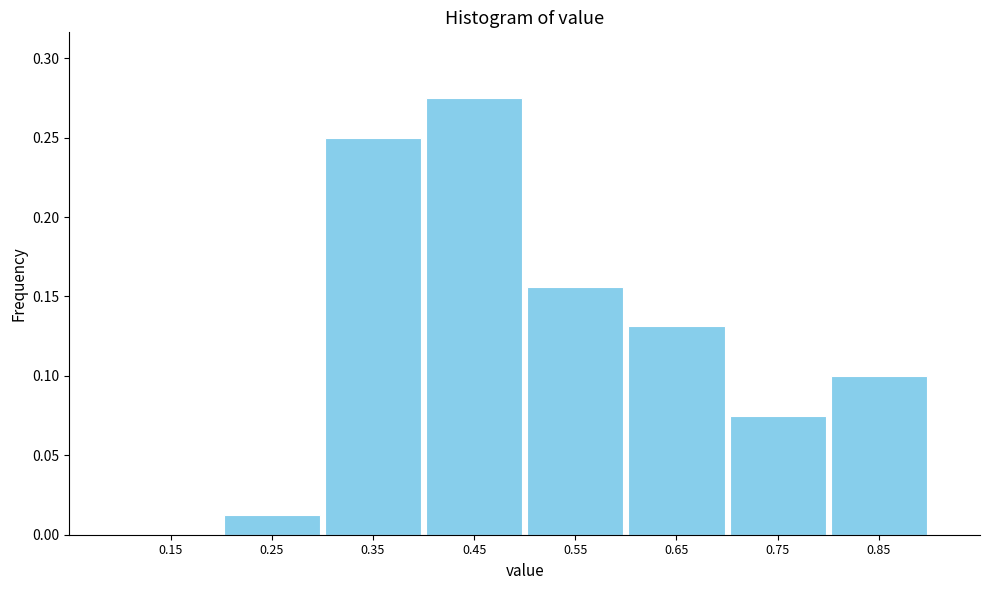

Reading left to right, transcribe this chart: for each bar, give the range it covers on the x-axis and its height. The values are not printed on the chart, so give them approximately, as read against the axis.

0.1 to 0.2: 0
0.2 to 0.3: 0.015
0.3 to 0.4: 0.250
0.4 to 0.5: 0.275
0.5 to 0.6: 0.155
0.6 to 0.7: 0.130
0.7 to 0.8: 0.075
0.8 to 0.9: 0.100